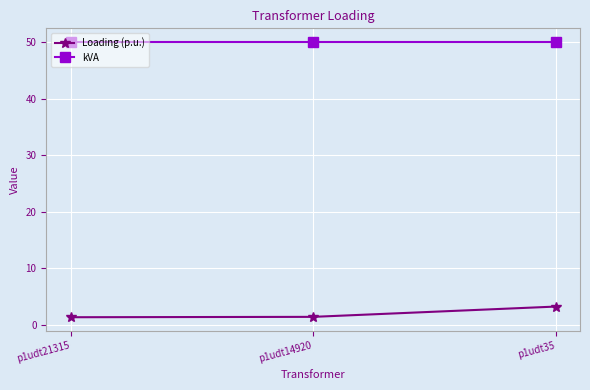

What is the difference between the highest and lowest values at p1udt35?

46.7